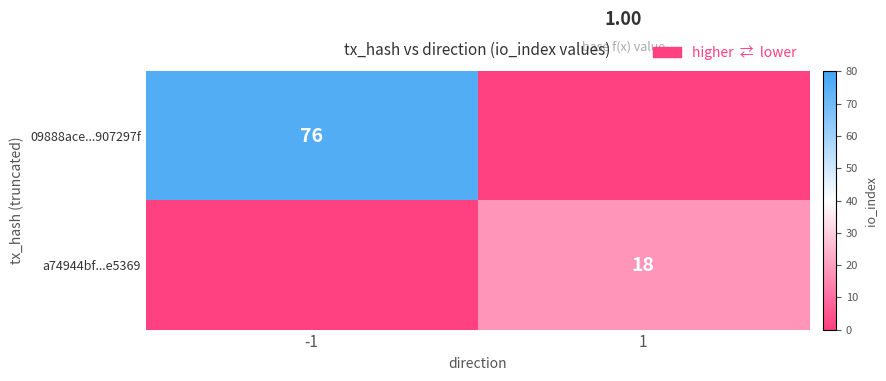

Is the value of a74944bf...e5369 at 1 greater than the value of 09888ace...907297f at -1?

No